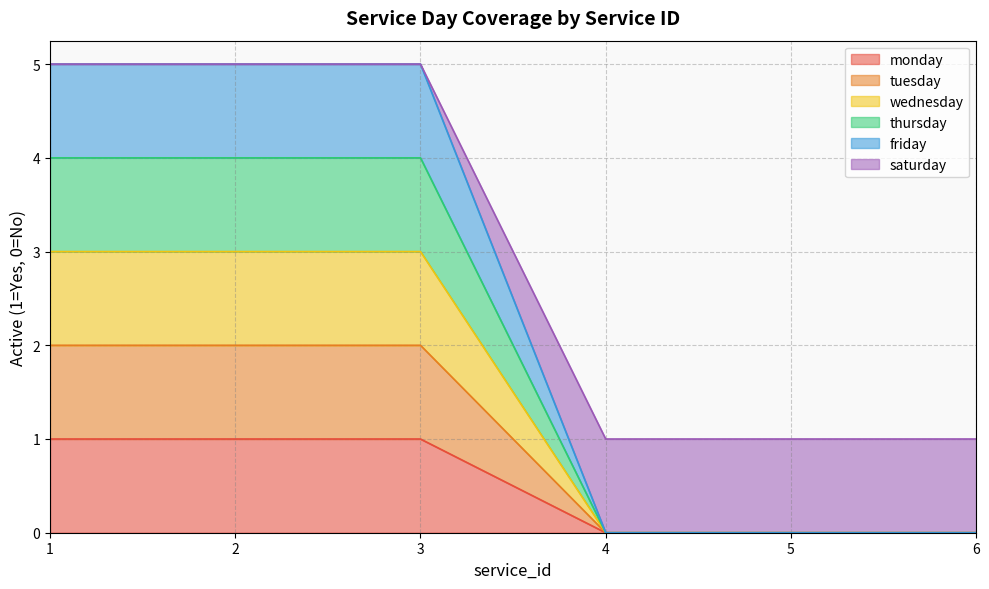

Which series has the largest range (max minus min)?

friday